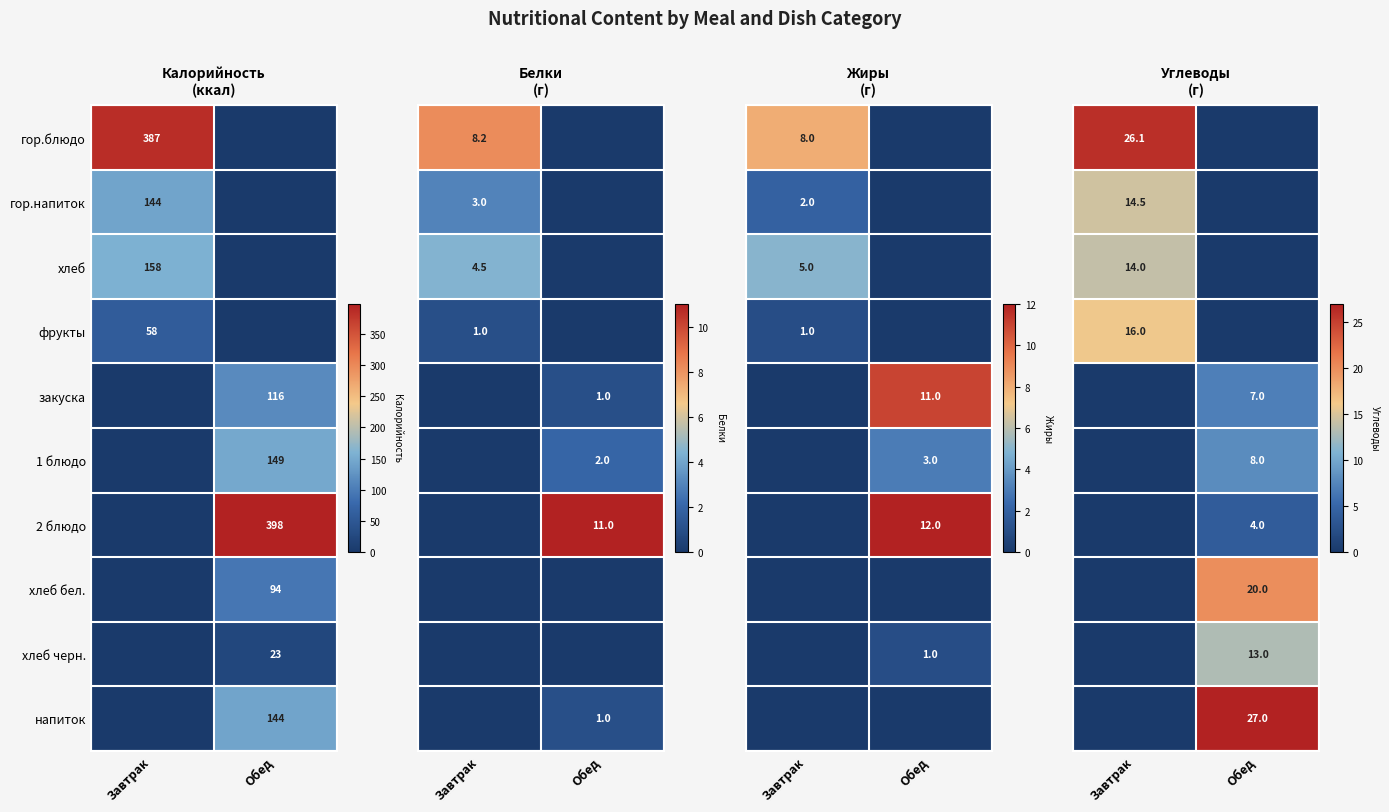

True or false: хлеб бел. has a value of 40 at Обед.

False